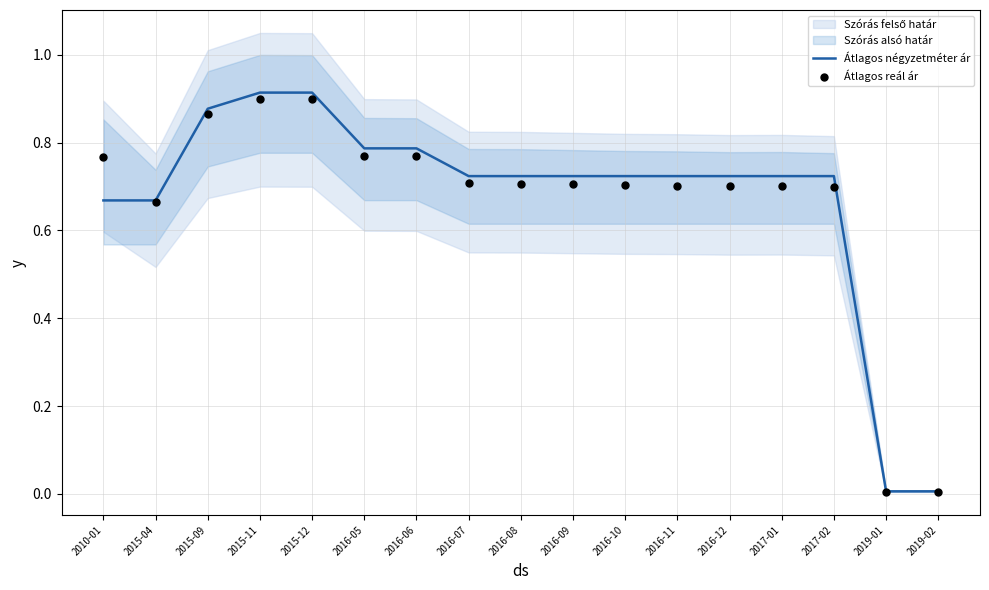

At how many categories does at least one series exceed 0?

17